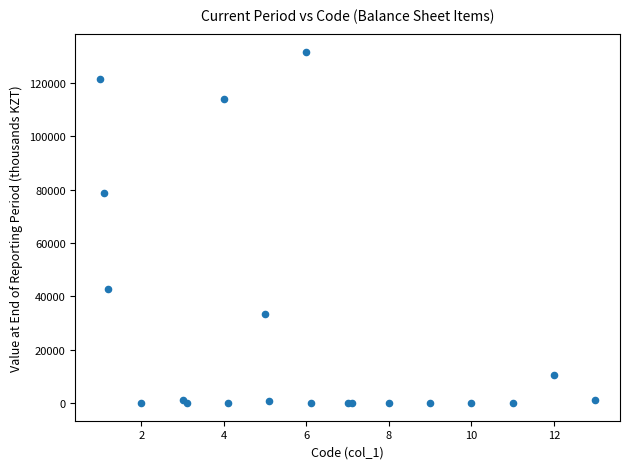

What Y value in the scatter plot is closest to 65748?

78644